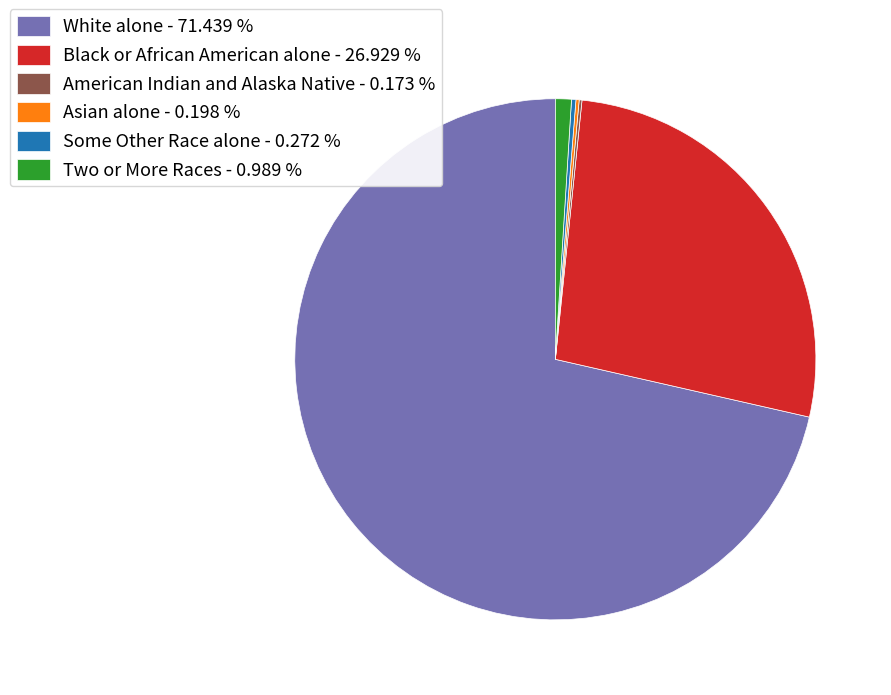

Is Two or More Races - 0.989 % the majority of the pie?

No